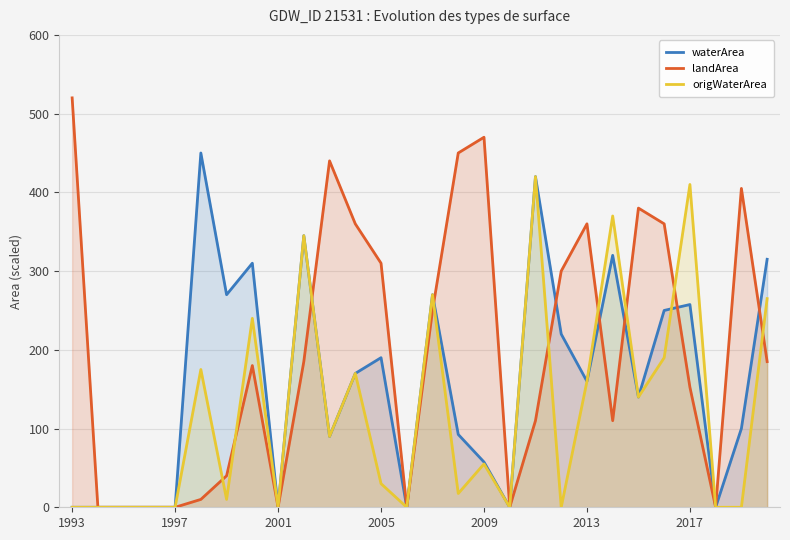

Count the number of data series in this chart.

3